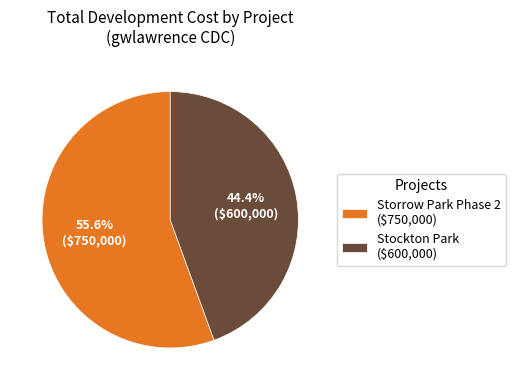

What is the ratio of the value at Stockton Park to the value at Storrow Park Phase 2?

0.8